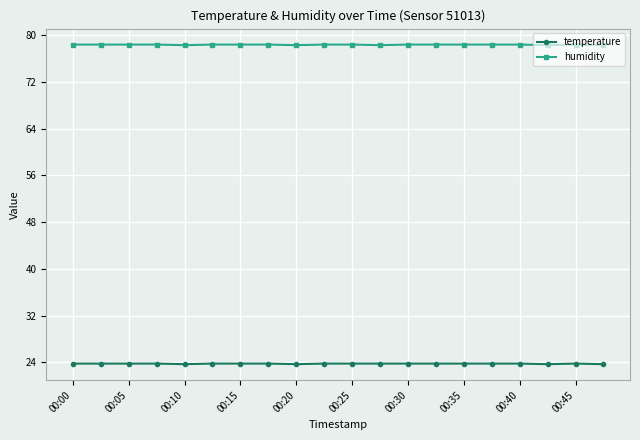

What is the value of the temperature point at the 12th from the left?

23.8